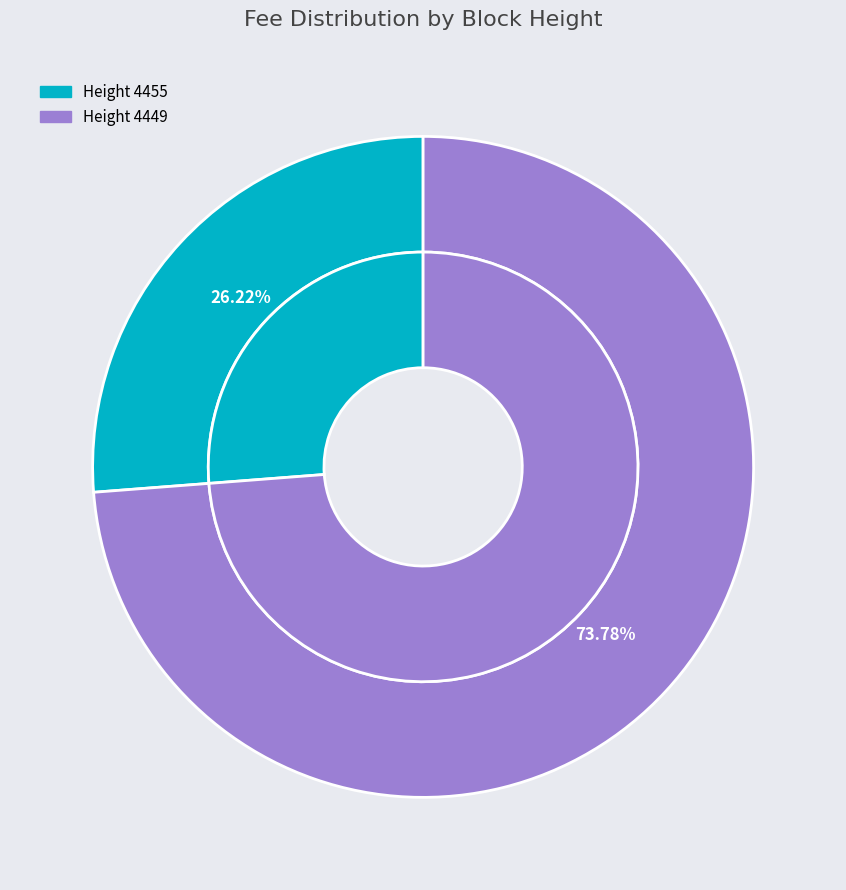

To the nearest percent, what percentage of the pie is 4449?

74%